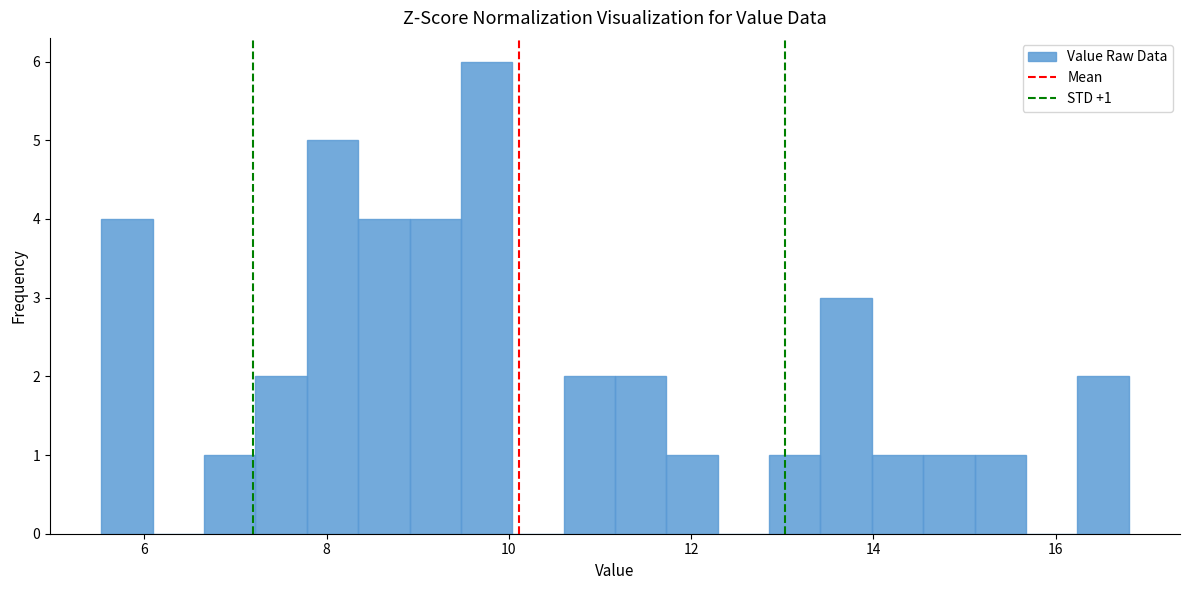

Around what value on the x-axis is the tallest bar? Give the approximate position of its centre, as read against the axis.

9.8